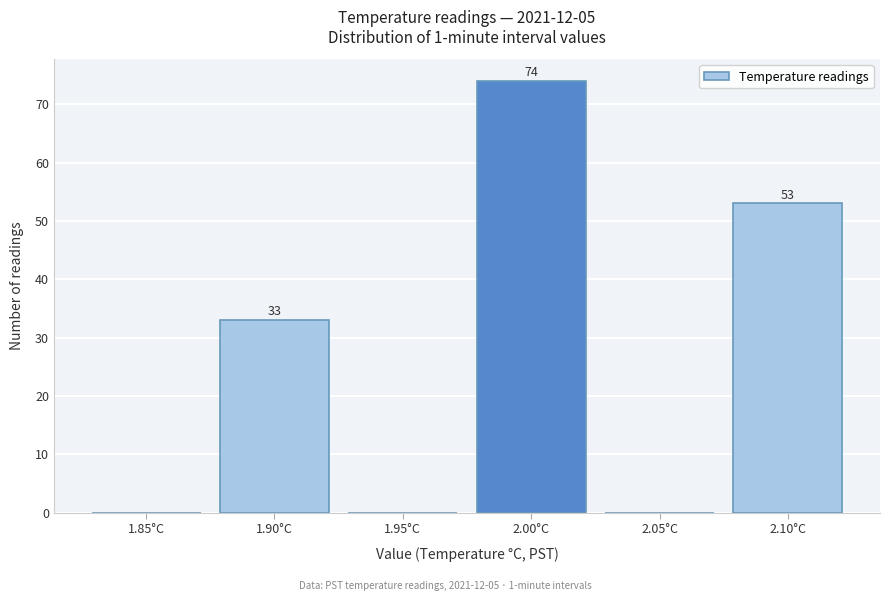

Reading left to right, list all the values displayed in this chart.

1.85°C=0	1.90°C=33	1.95°C=0	2.00°C=74	2.05°C=0	2.10°C=53